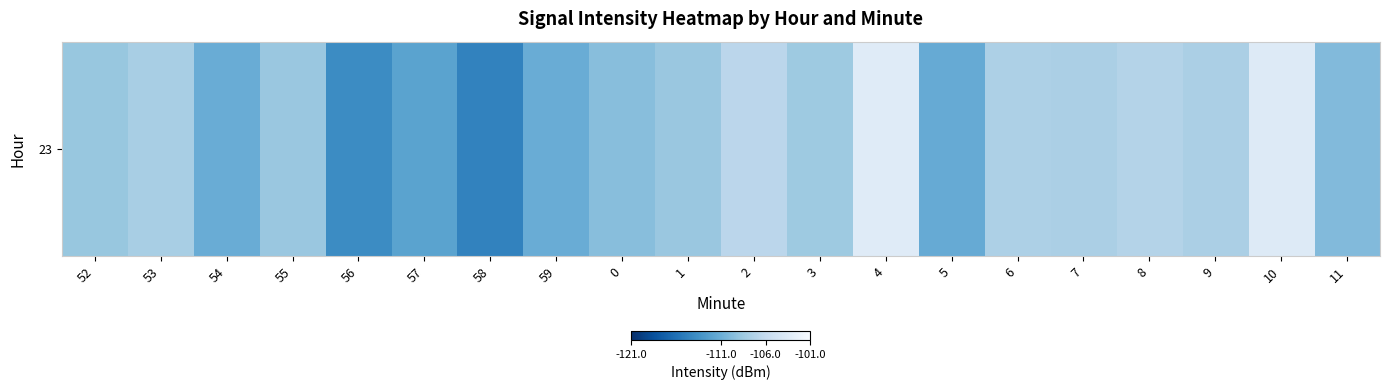

List the labels in order of value, smallest first.

58, 56, 57, 5, 59, 54, 11, 0, 52, 1, 55, 3, 53, 7, 9, 6, 8, 2, 10, 4